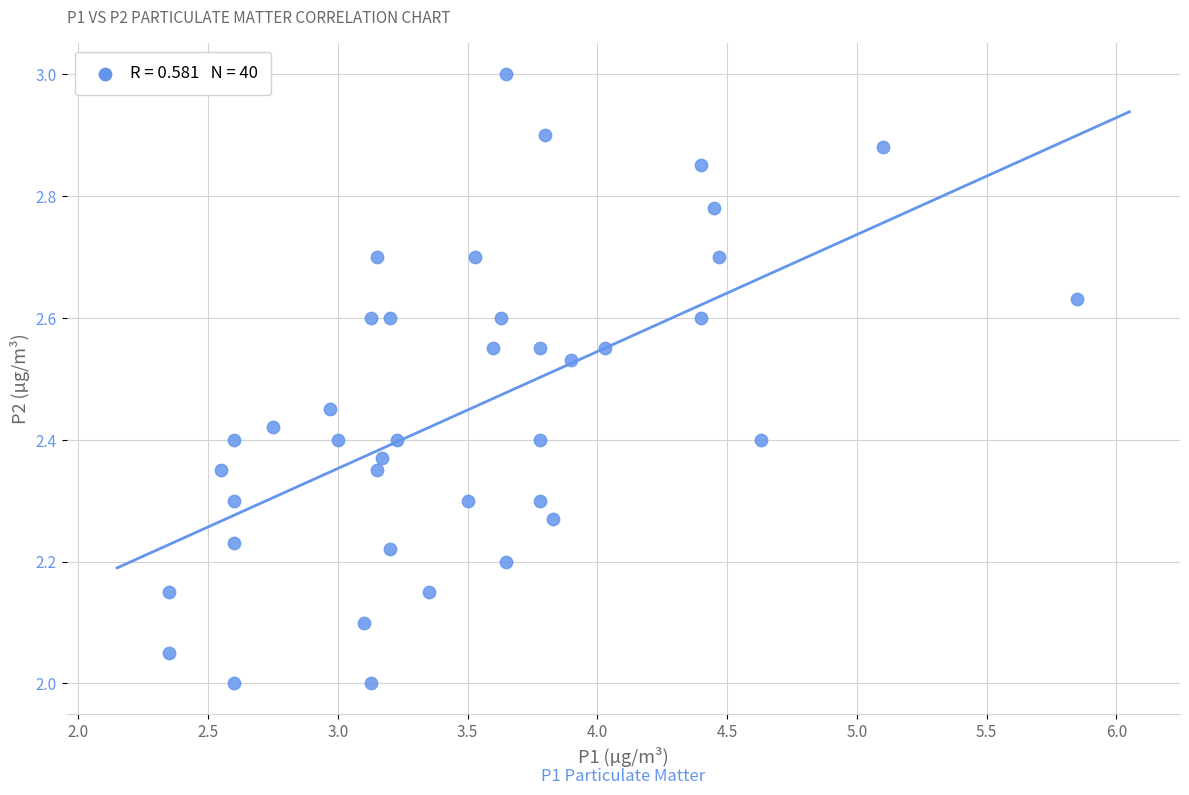

What is the range of Y values (max minus min)?

1.0